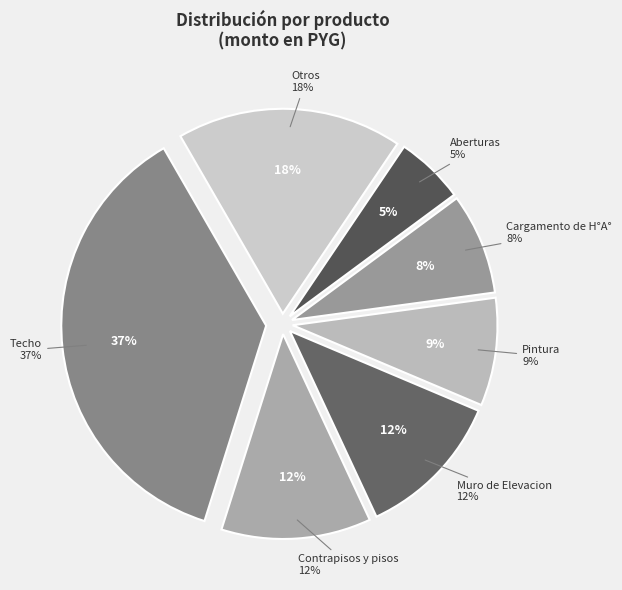

What is the total percentage of Cargamento de H°A° and Muro de Elevacion?

19.7%